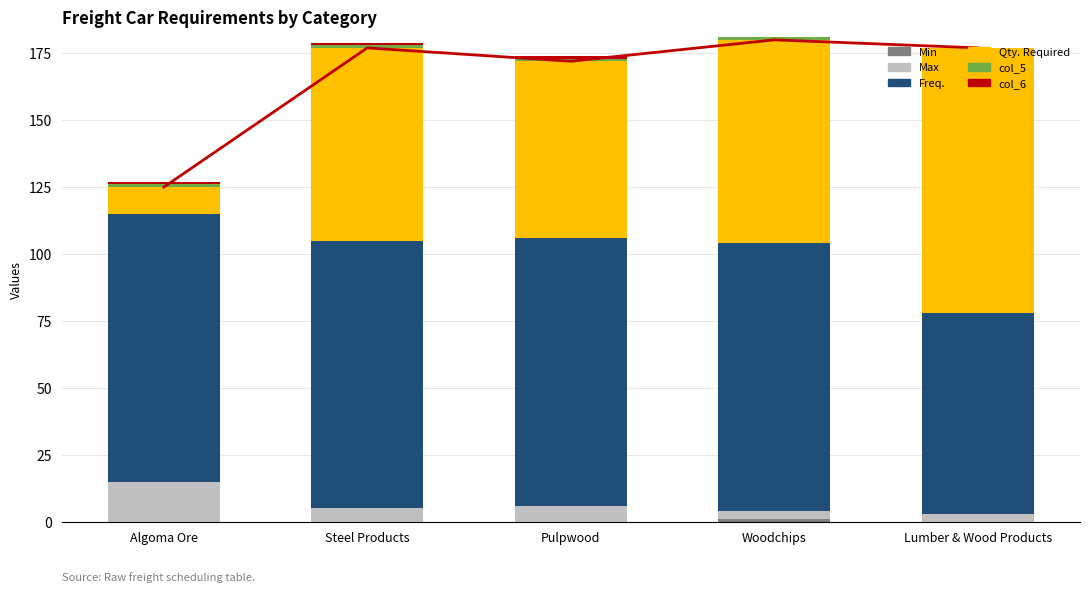

Is the value of col_5 at Pulpwood greater than the value of Min at Steel Products?

Yes